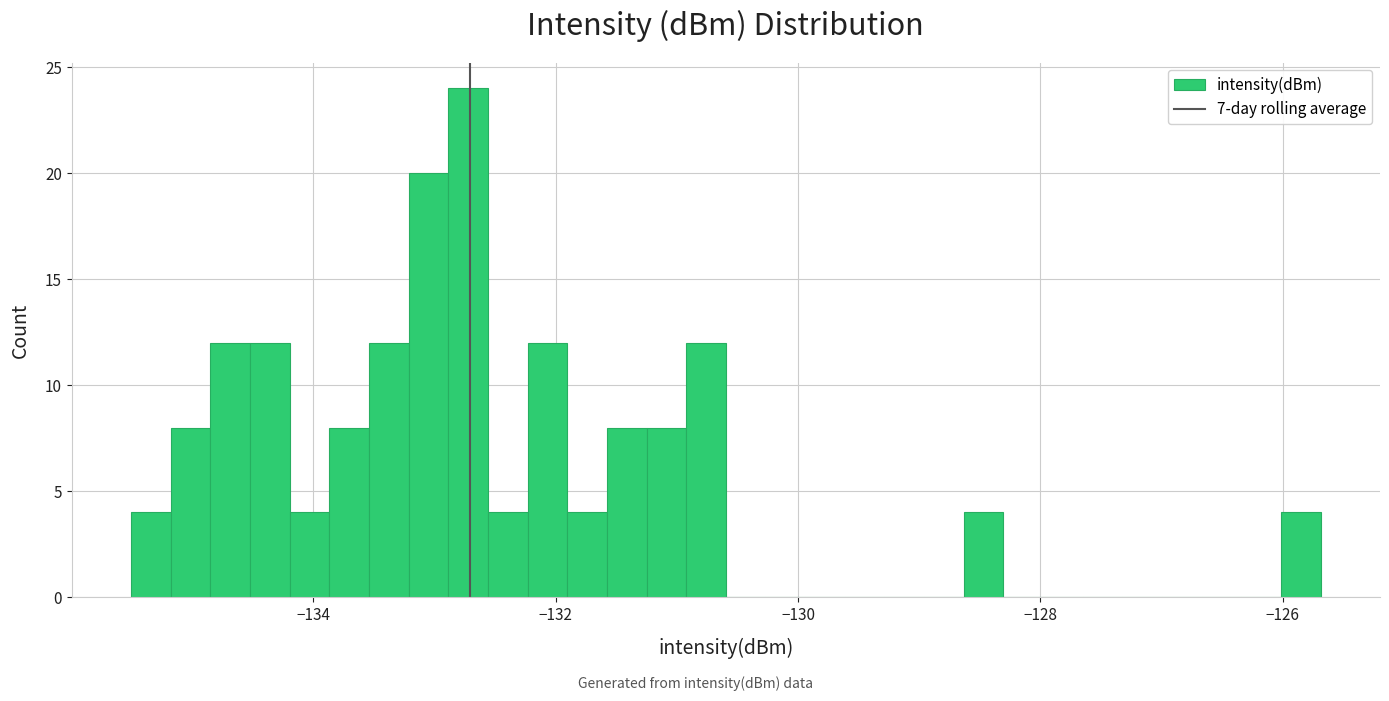

Around what value on the x-axis is the tallest bar? Give the approximate position of its centre, as read against the axis.

-132.8